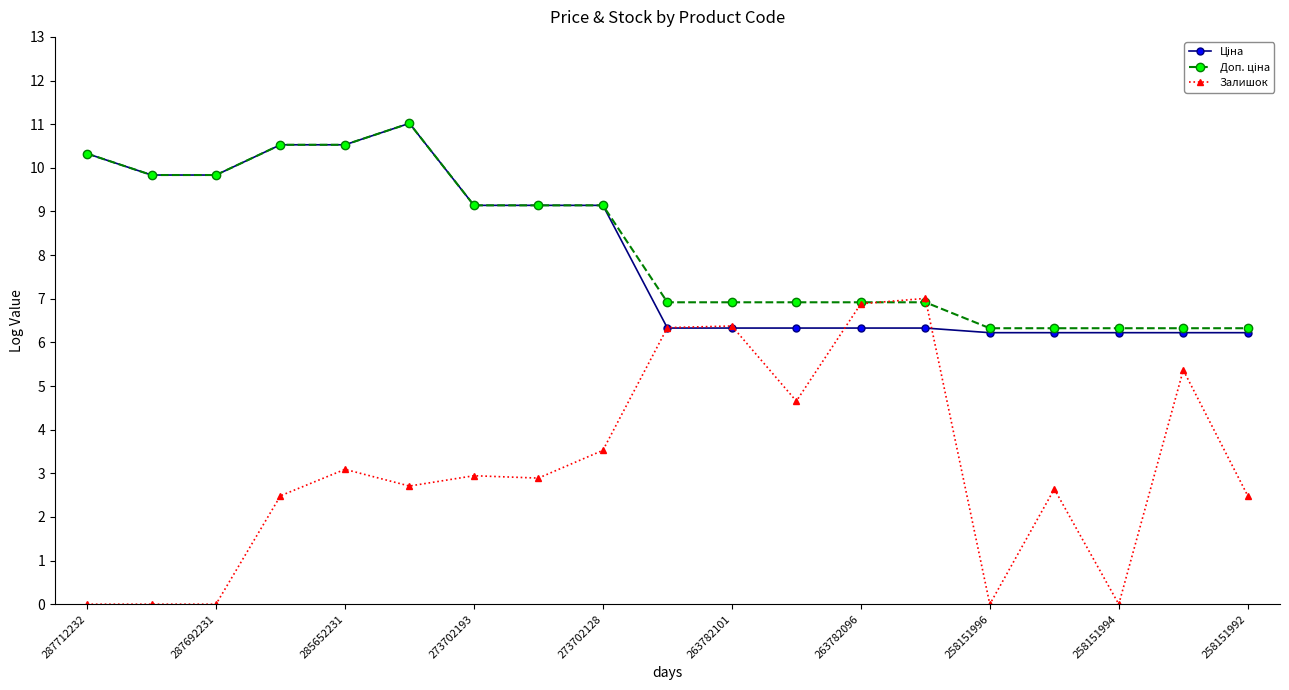

Which series has the widest spread of values?

Залишок